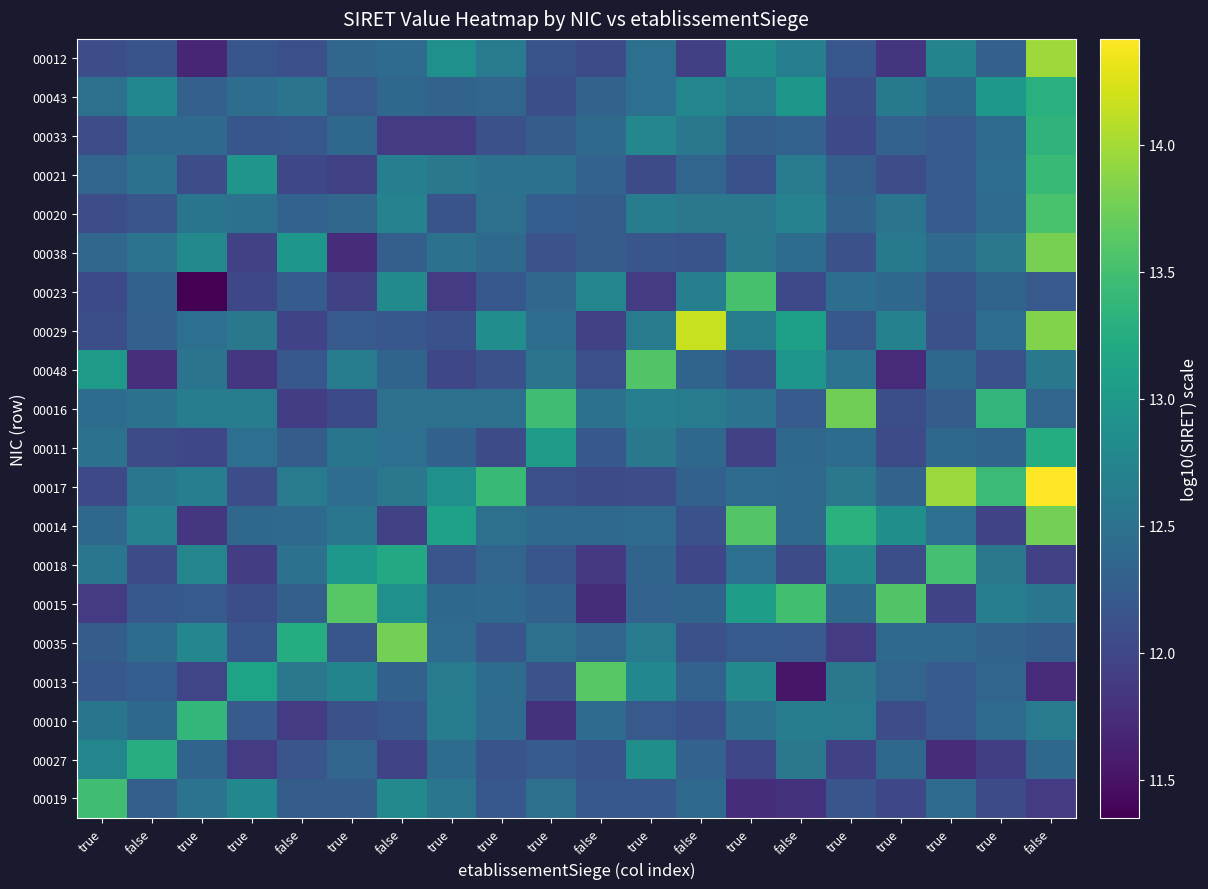

Count the number of categories in the chart.

20